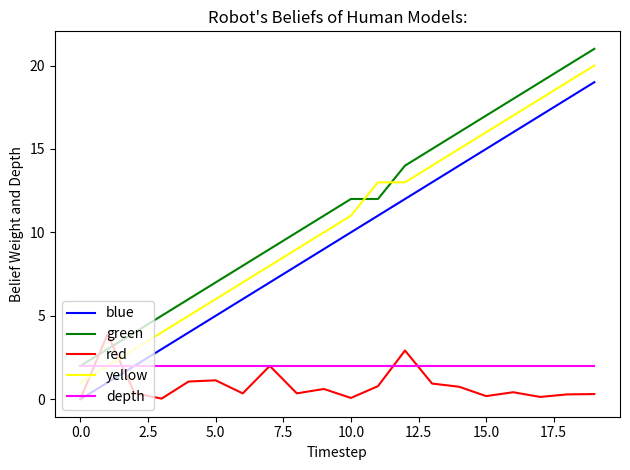

List the series in order of their peak value, lowest first.

depth, red, blue, yellow, green